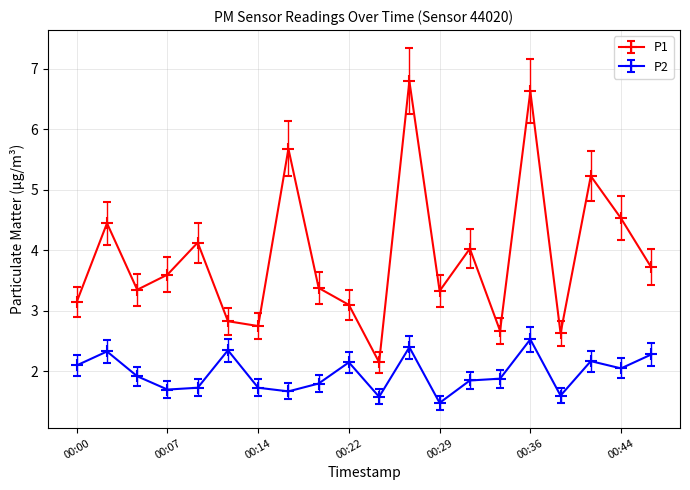

How many distinct data groups are displayed?

2